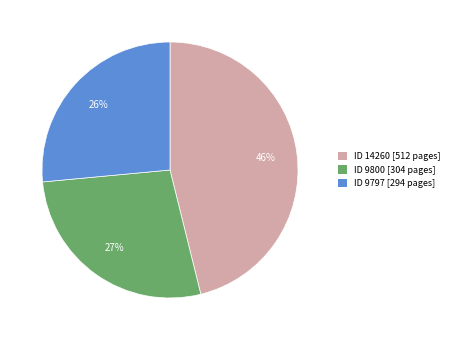

Is ID 9800 [304 pages] the majority of the pie?

No